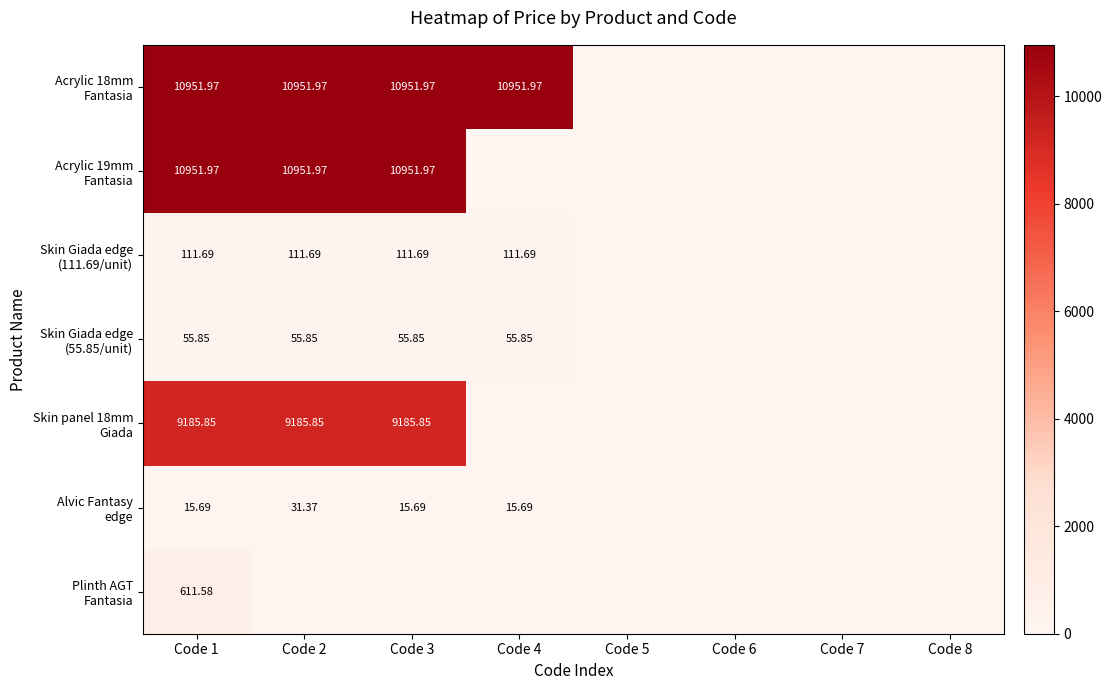

Rank the categories by Acrylic 18mm Fantasia value from lowest to highest.

Code 5, Code 6, Code 7, Code 8, Code 1, Code 2, Code 3, Code 4